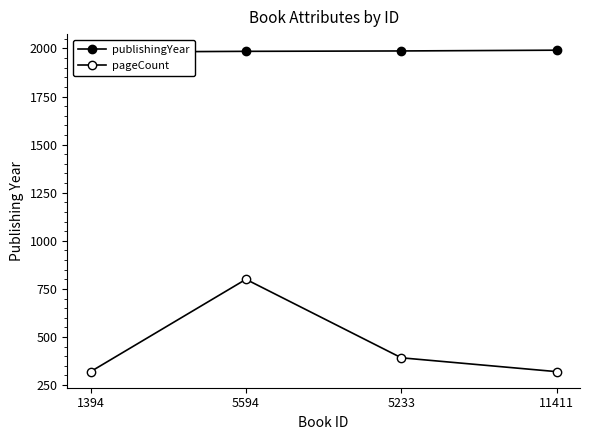

What is the total value across all series at 1394?

2301